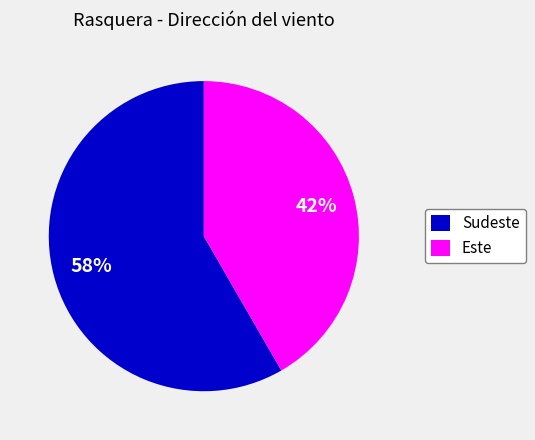

To the nearest percent, what is the combined percentage of Sudeste and Este?

100%